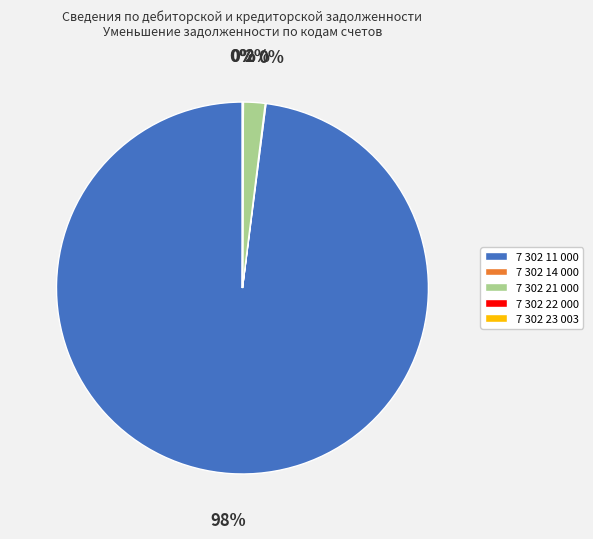

What percentage is the 7 302 21 000 slice, to the nearest percent?

2%